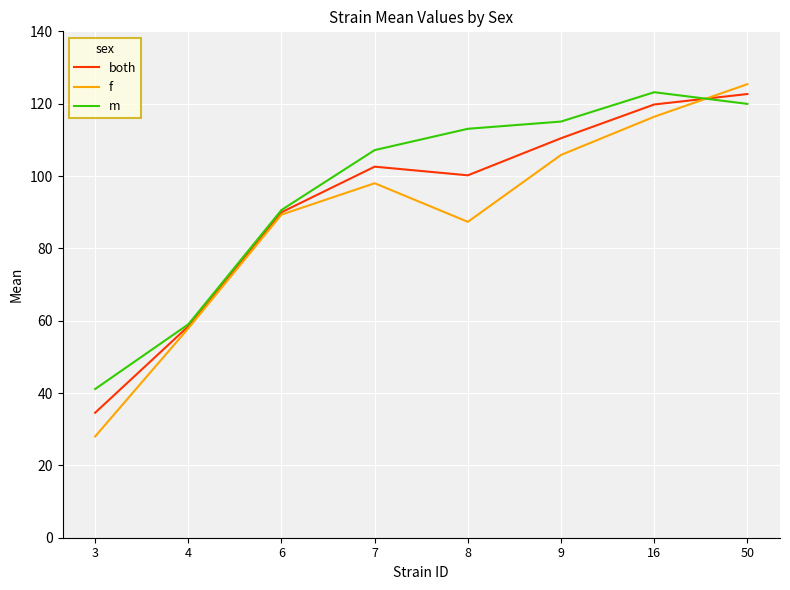

What are all the series names shown in the legend?

both, f, m